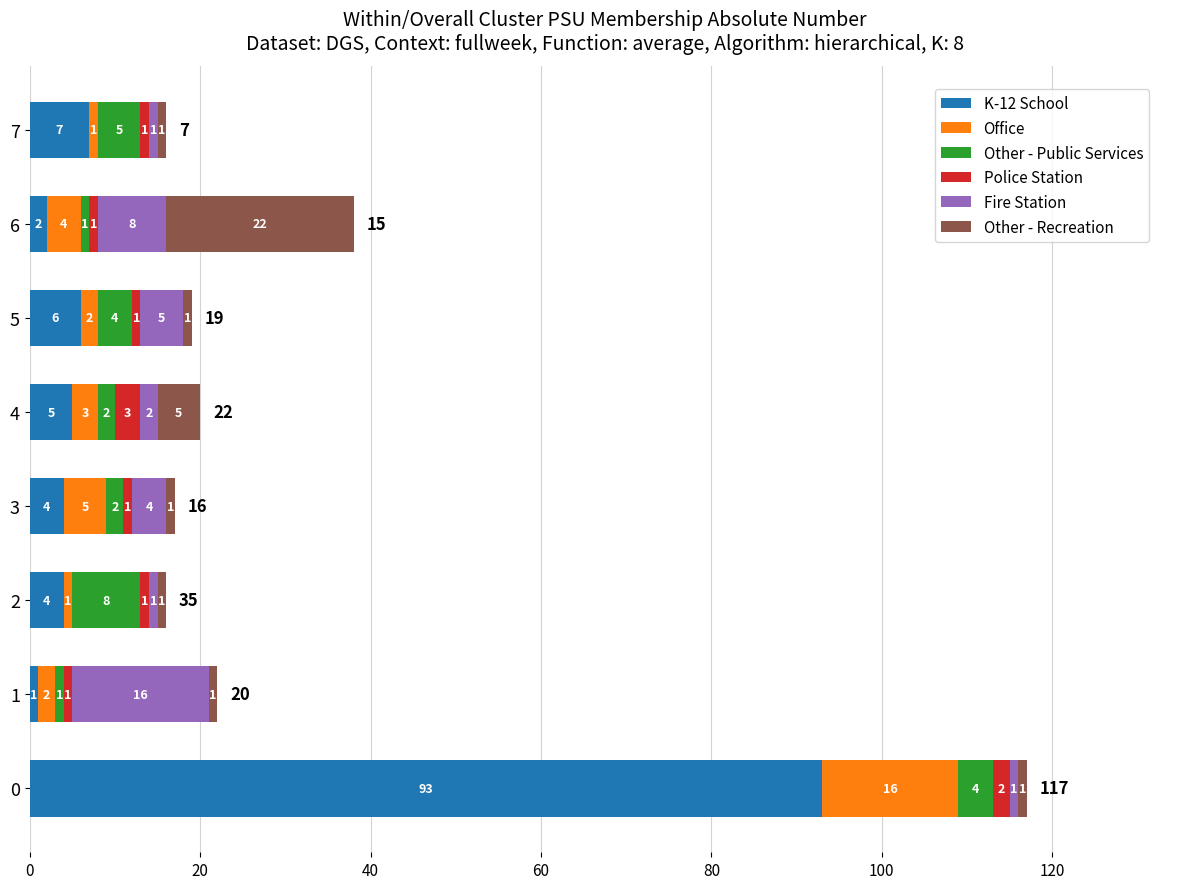

What is the total value across all series at 6?

38